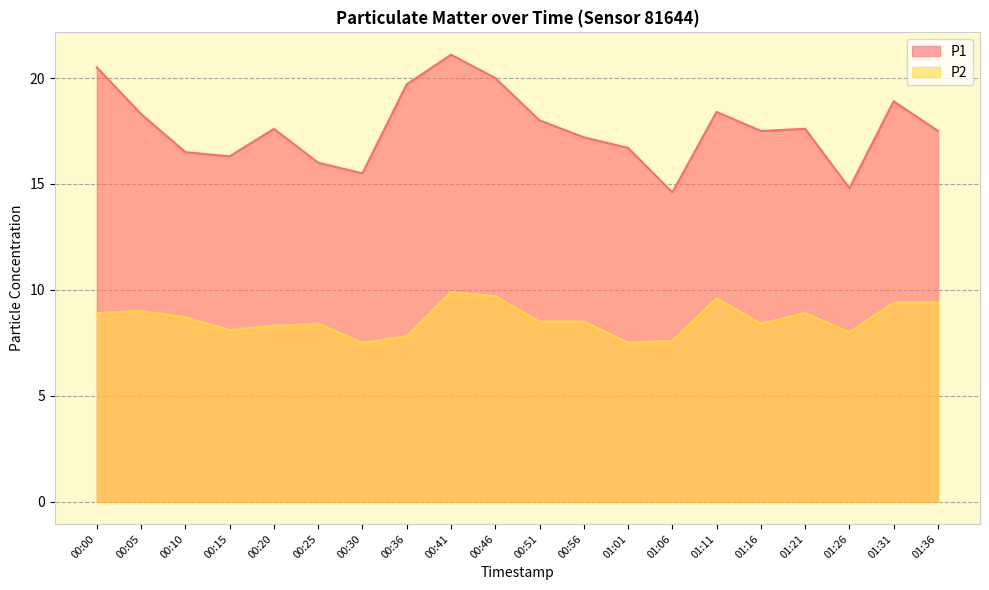

What is the greatest value displayed?

21.1